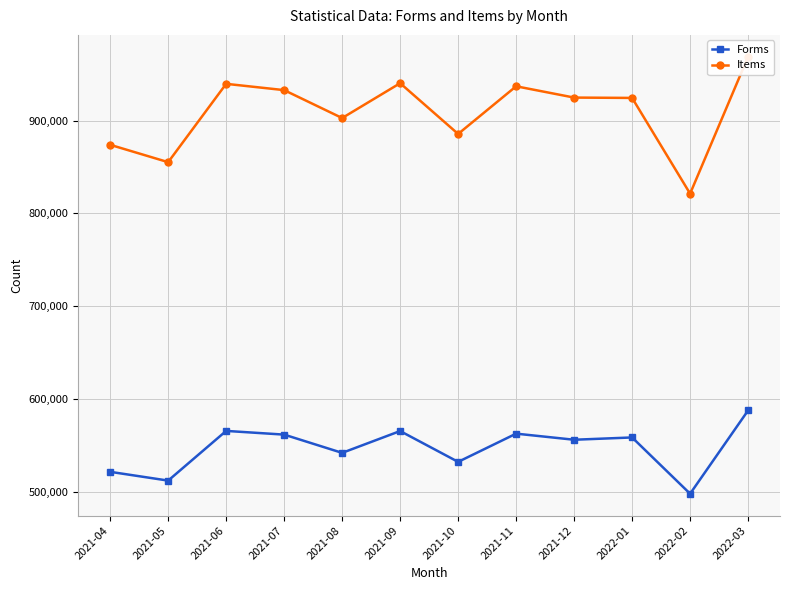

At how many categories does at least one series exceed 949030?

1